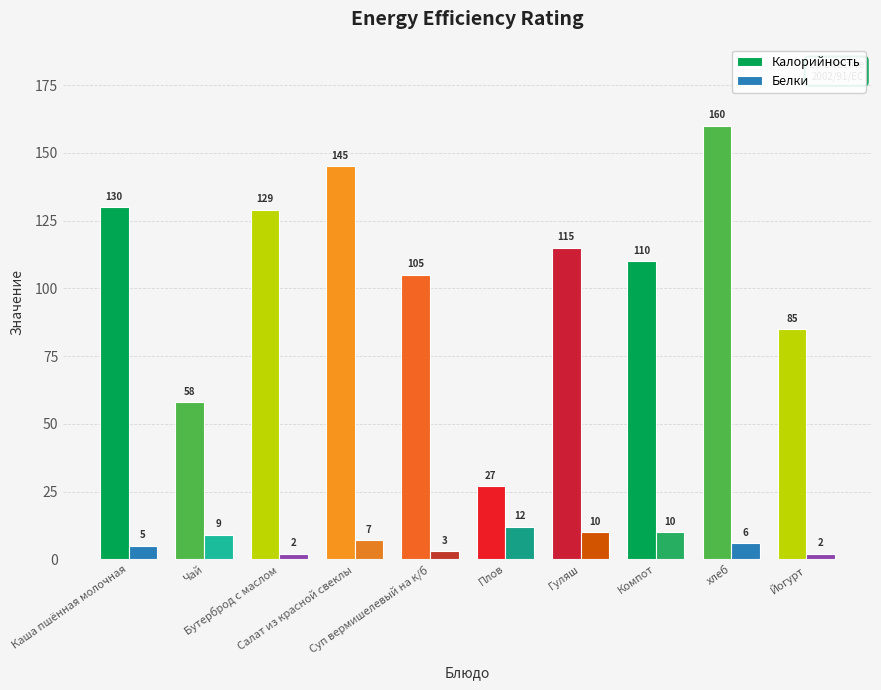

At how many categories does at least one series exceed 42?

9